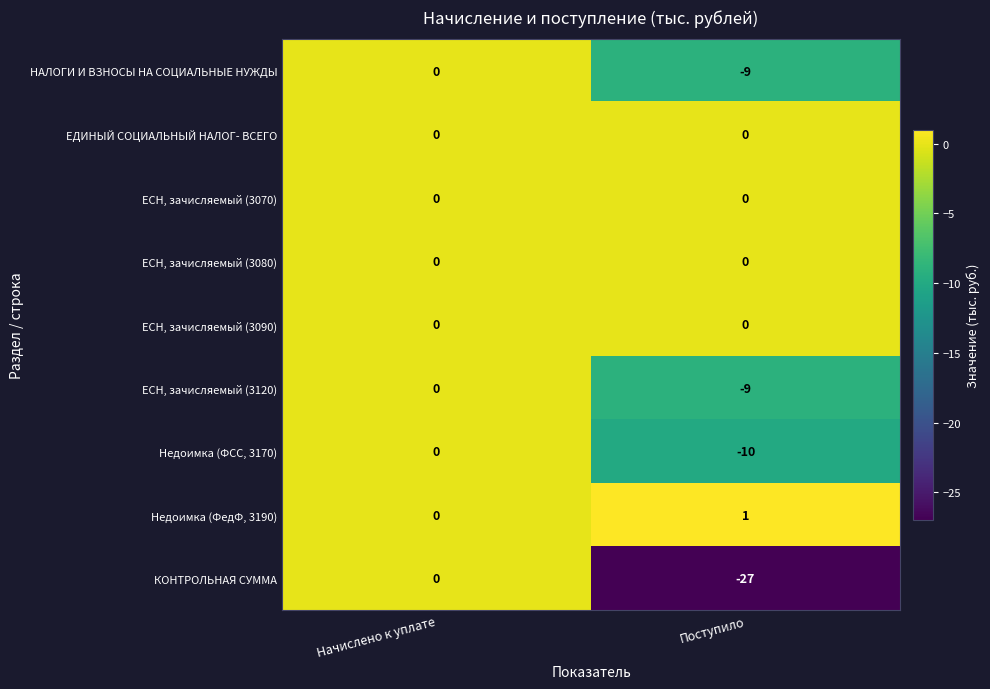

List the labels in order of КОНТРОЛЬНАЯ СУММА value, smallest first.

Поступило, Начислено к уплате